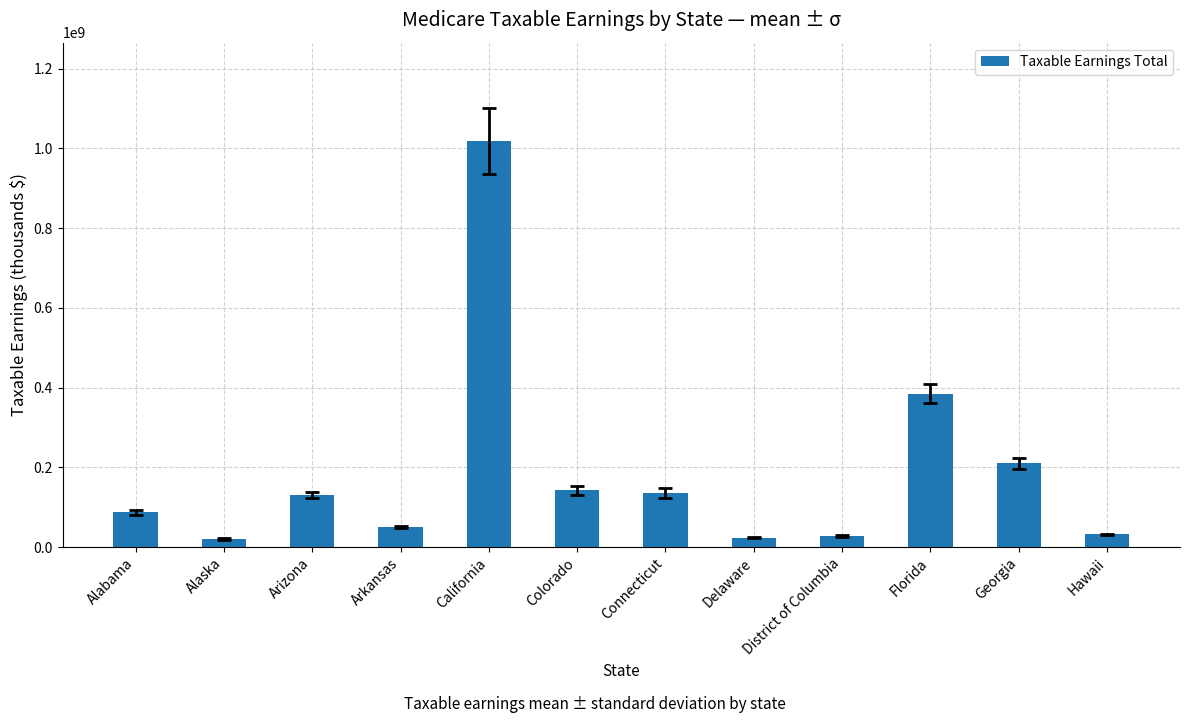

What is the change in value from Arizona to District of Columbia?

-102276369